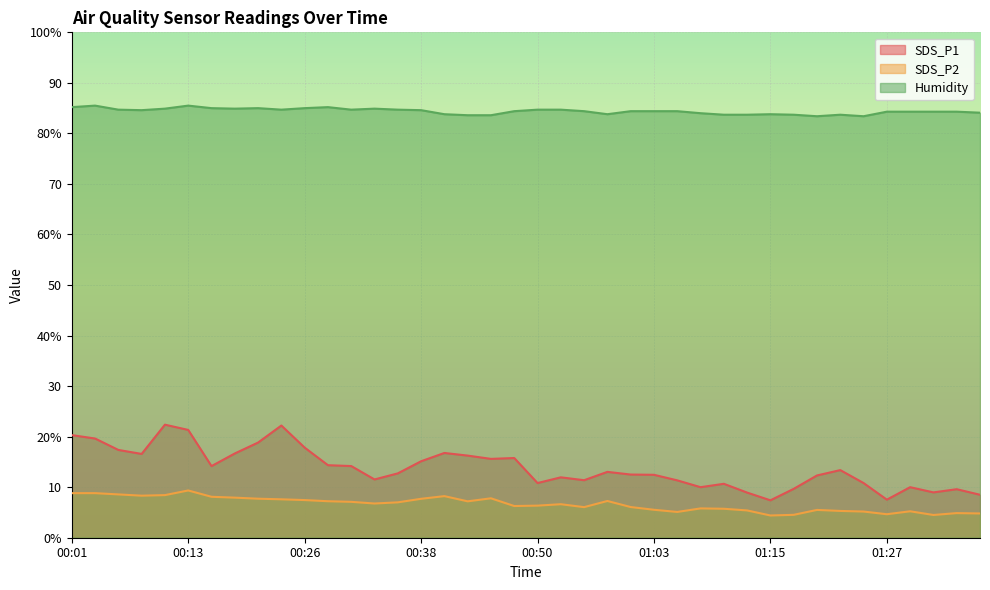

True or false: SDS_P2 has more than 0 points higher than both neighbors.

True